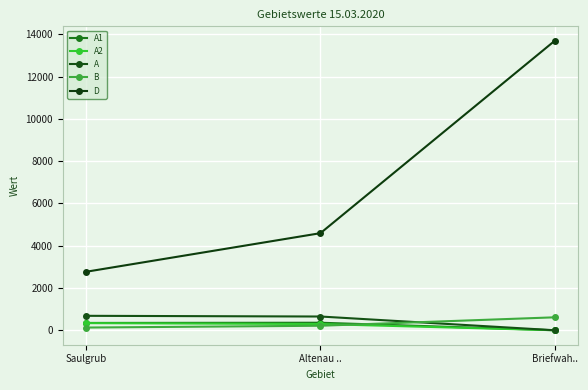

At which category is the sum across all series the highest?

Briefwah..